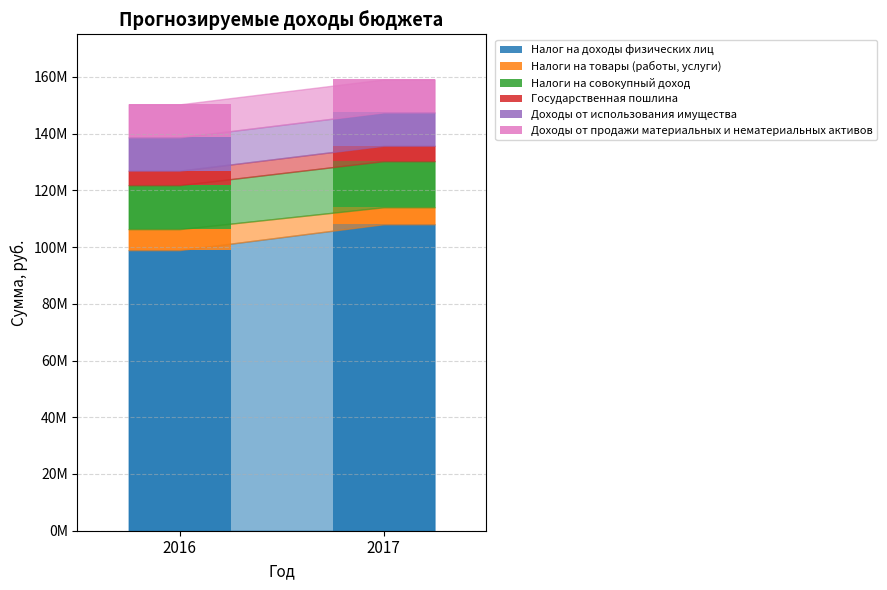

What are all the series names shown in the legend?

Налог на доходы физических лиц, Налоги на товары (работы, услуги), Налоги на совокупный доход, Государственная пошлина, Доходы от использования имущества, Доходы от продажи материальных и нематериальных активов